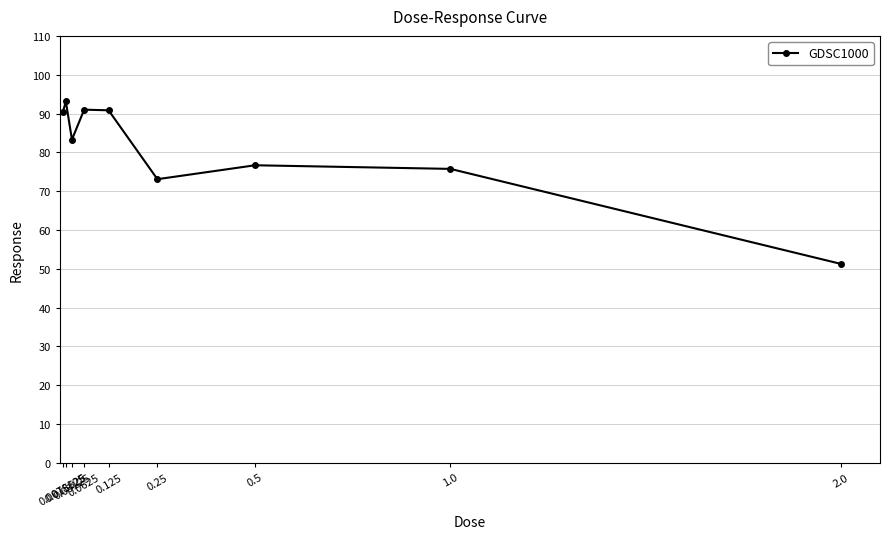

True or false: the data has more than 1 interior local peaks.

True